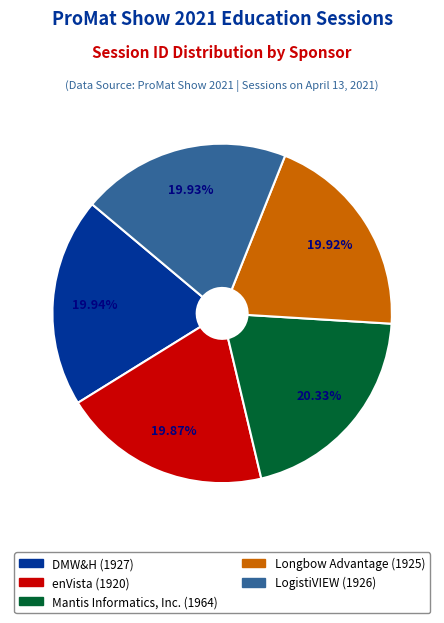

Is there any slice that represents more than half of the pie?

No